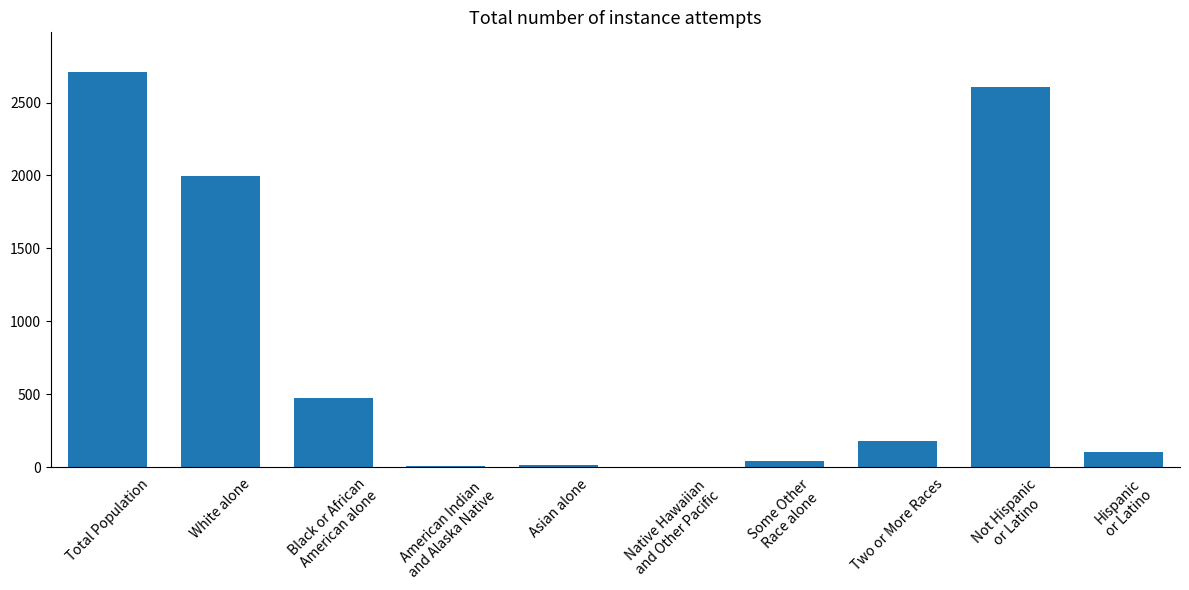

Between White alone and Asian alone, which is larger?

White alone